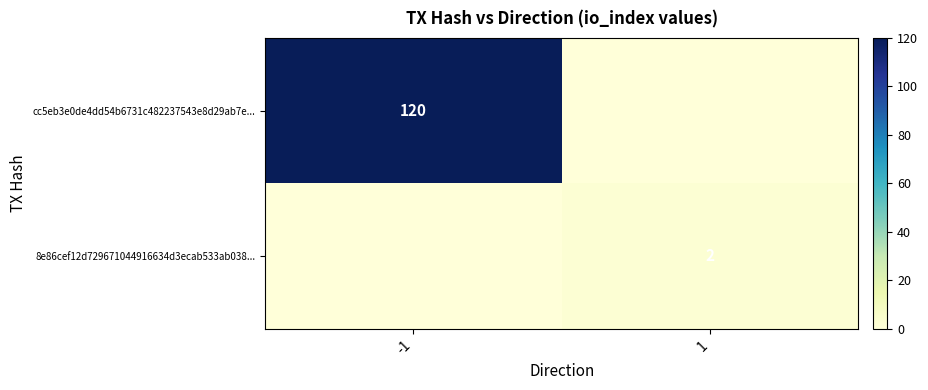

The value of cc5eb3e0de4dd54b6731c482237543e8d29ab7e... at -1 is 193. True or false?

False